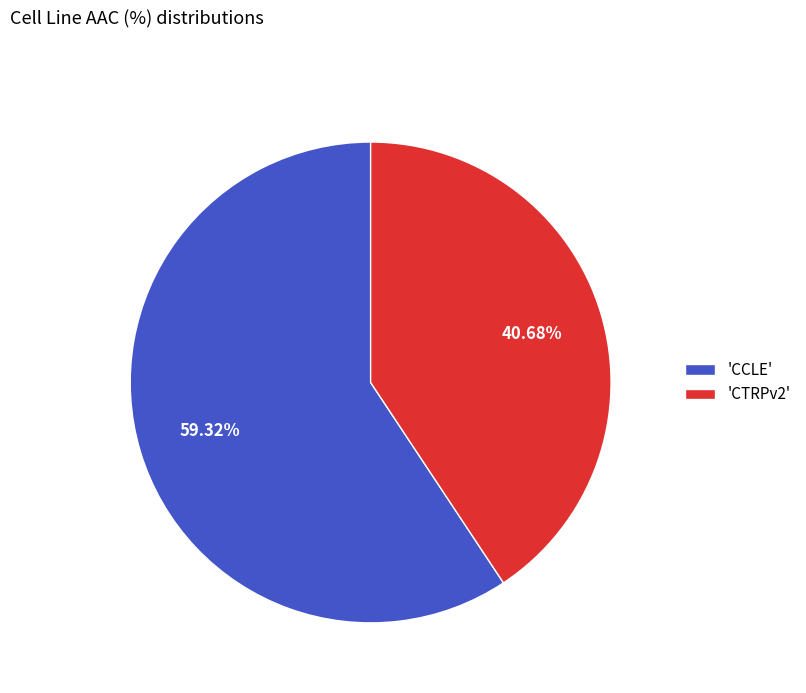

Is the sum of 'CTRPv2' and 'CCLE' greater than half?

Yes